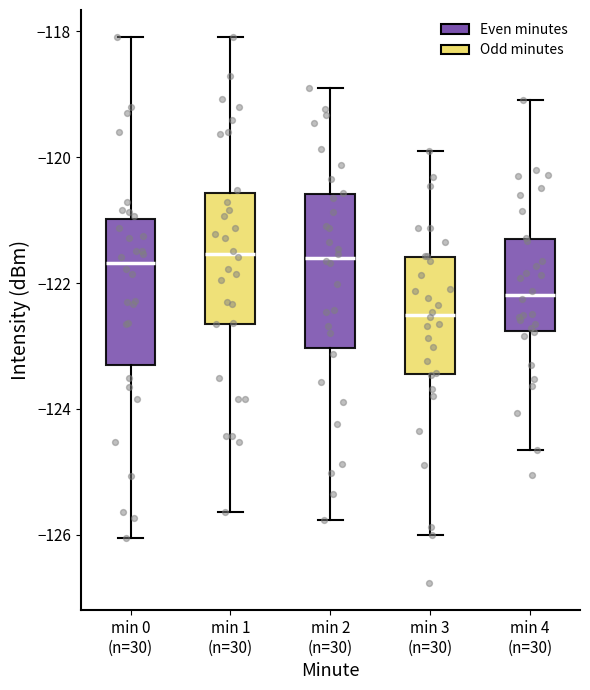

Reading left to right, read every box against the y-axis: the position of its median line, the range the box covers, and the ends of its whiskers. The values are not printed on the chart, so give them approximately, as read against the axis.

min 0 (n=30): median -121.6, box -123.4 to -121.0, whiskers -126.0 to -118.0
min 1 (n=30): median -121.6, box -122.6 to -120.6, whiskers -125.6 to -118.0
min 2 (n=30): median -121.6, box -123.0 to -120.6, whiskers -125.8 to -119.0
min 3 (n=30): median -122.4, box -123.4 to -121.6, whiskers -126.0 to -120.0
min 4 (n=30): median -122.2, box -122.8 to -121.2, whiskers -124.6 to -119.0